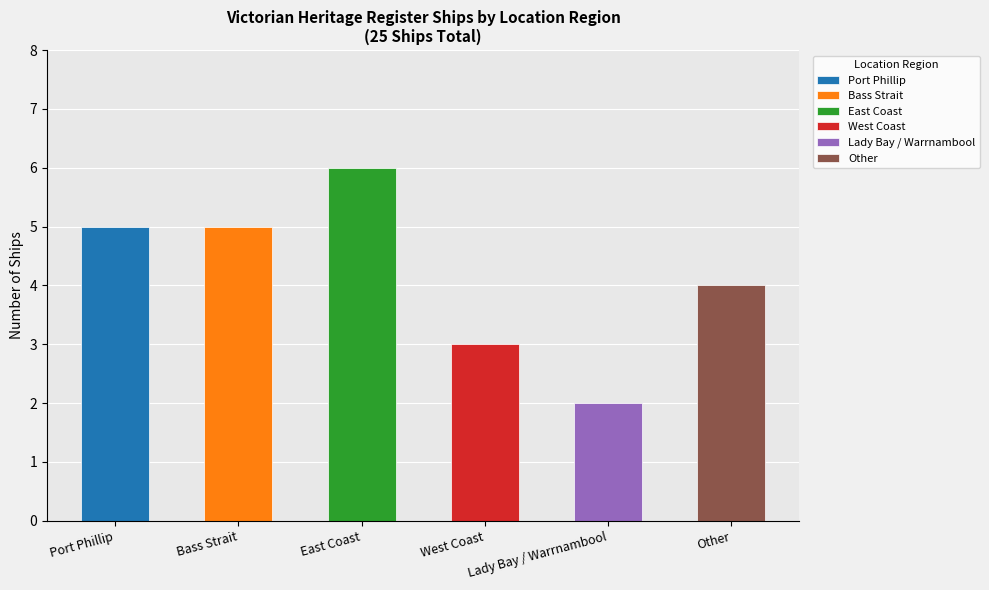

Reading left to right, extract all data points from this chart.

Port Phillip=5	Bass Strait=5	East Coast=6	West Coast=3	Lady Bay / Warrnambool=2	Other=4